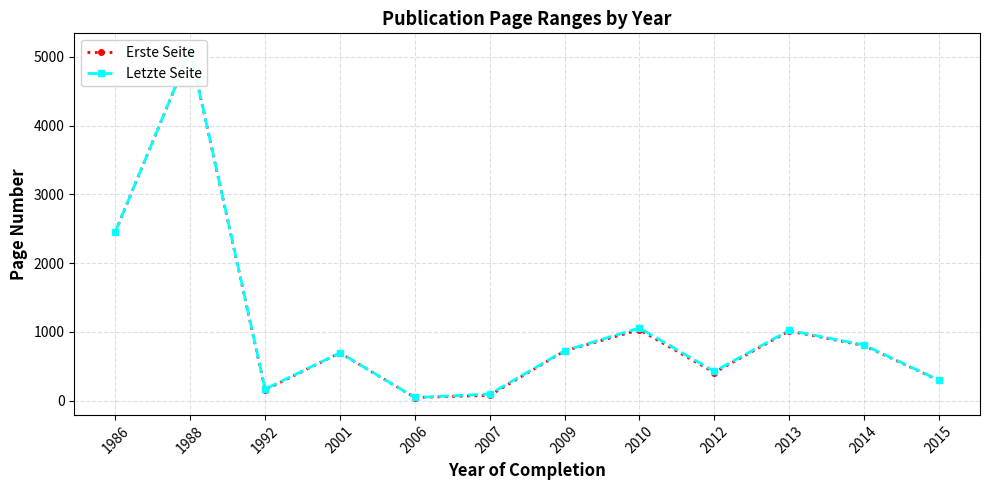

List the labels in order of Letzte Seite value, largest first.

1988, 1986, 2010, 2013, 2014, 2009, 2001, 2012, 2015, 1992, 2007, 2006